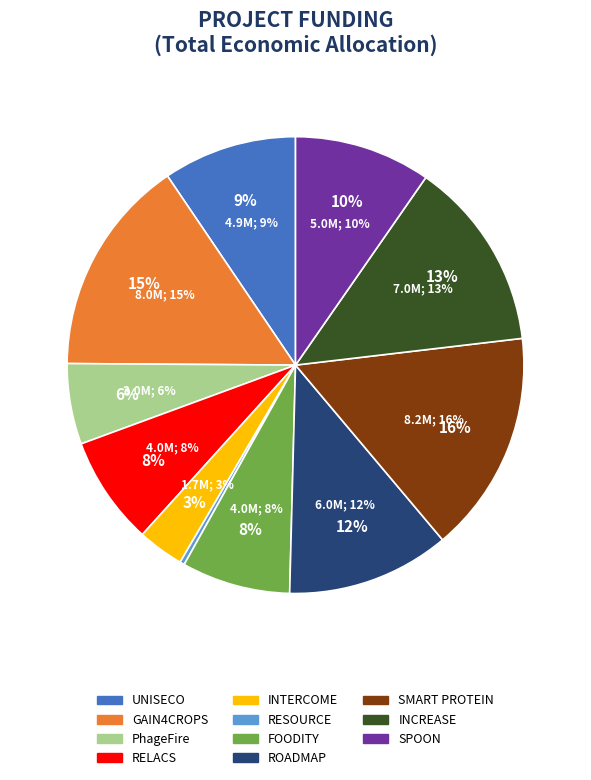

How many slices are in this pie chart?

11